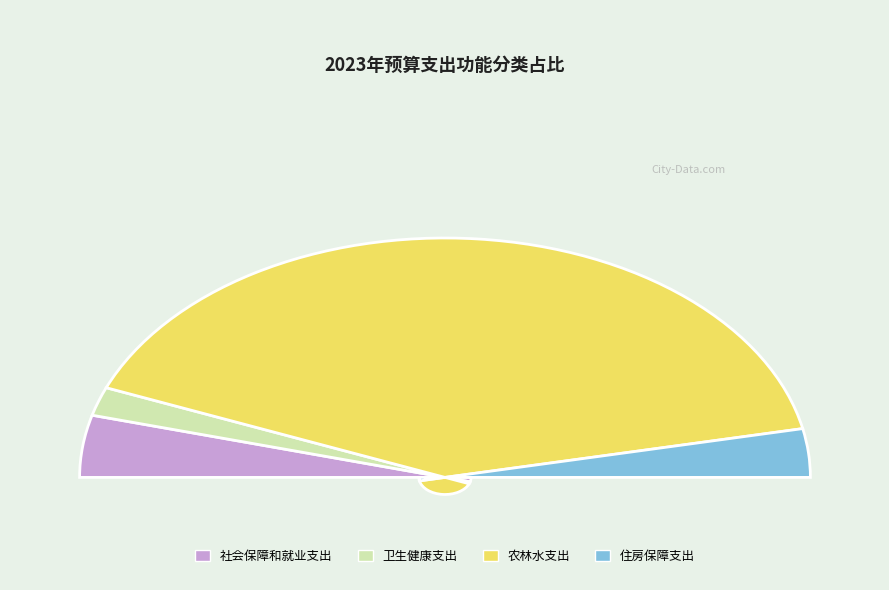

What percentage is NOT represented by 住房保障支出?

93.5%